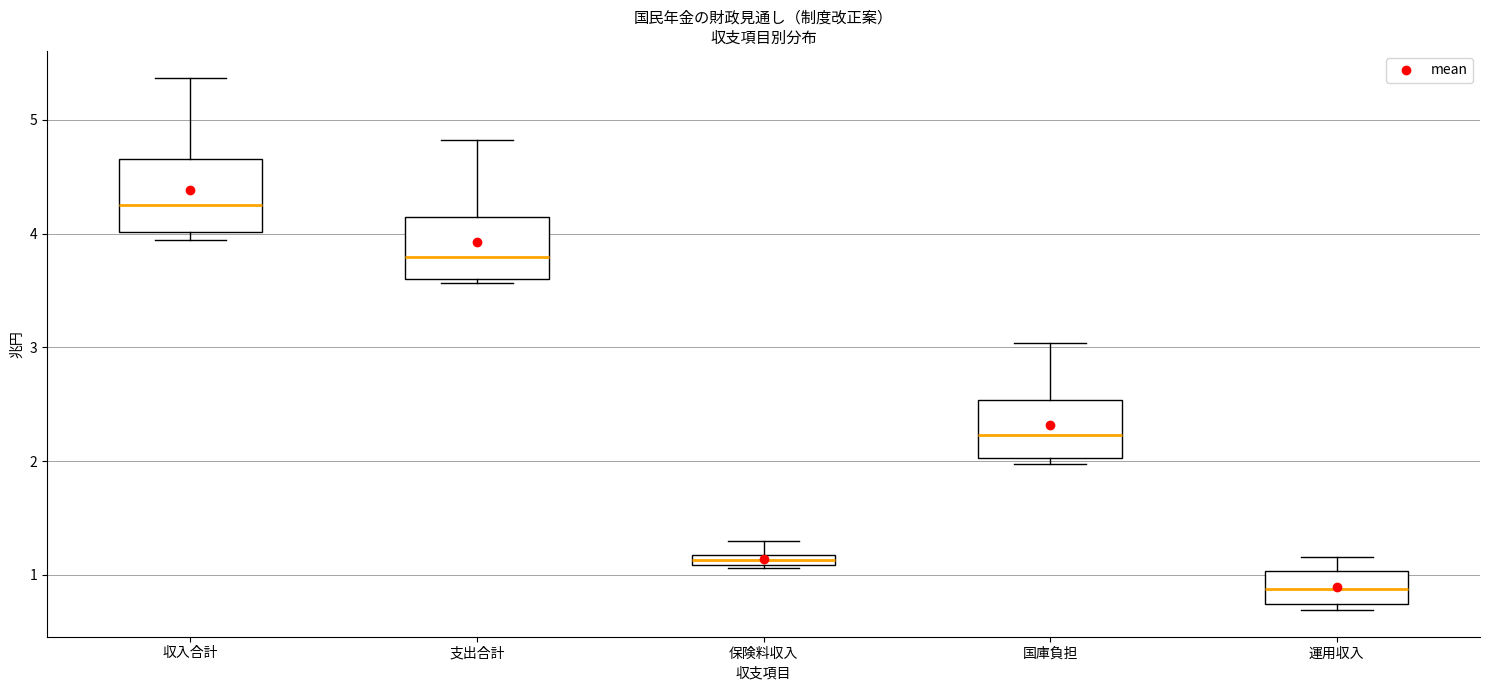

Comparing the boxes themselves (not the whiskers), which one is the tallest?

収入合計